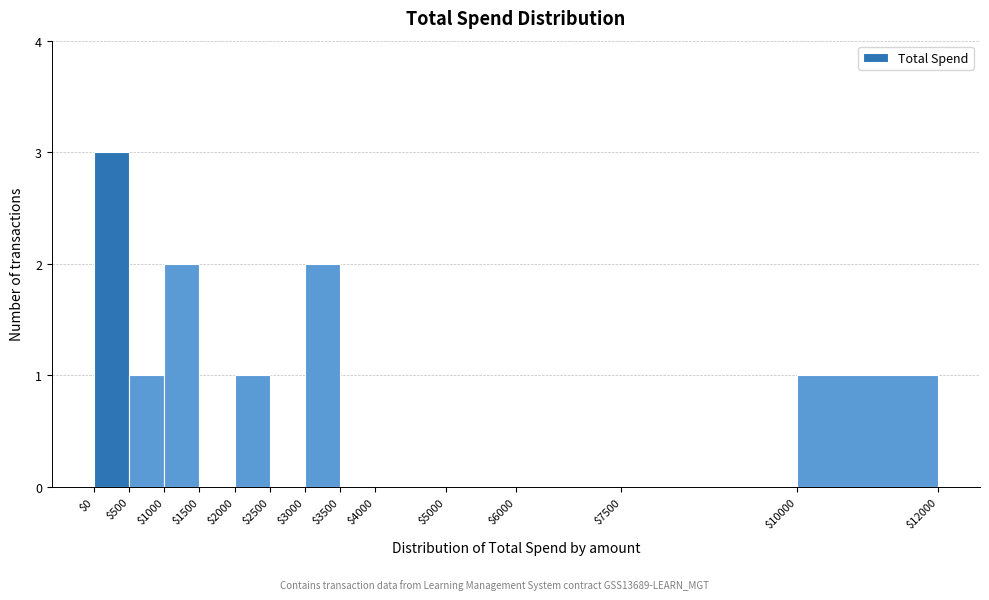

Over which range of the x-axis is the bar tallest?

$0 to $500